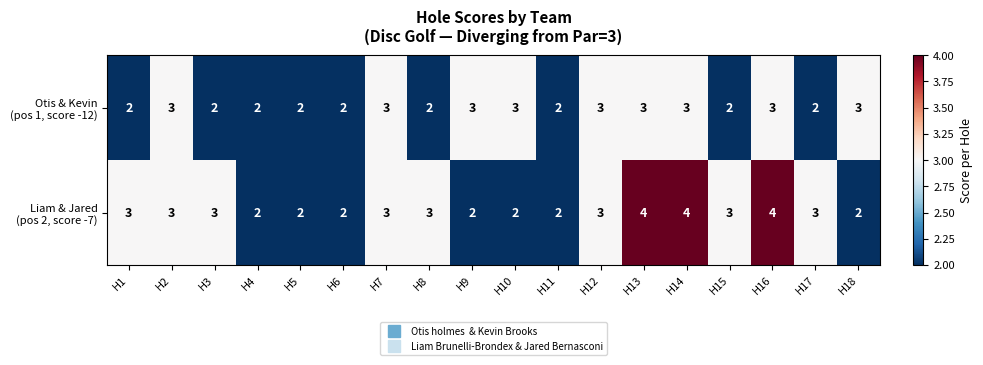

What is the total value across all series at H18?

5